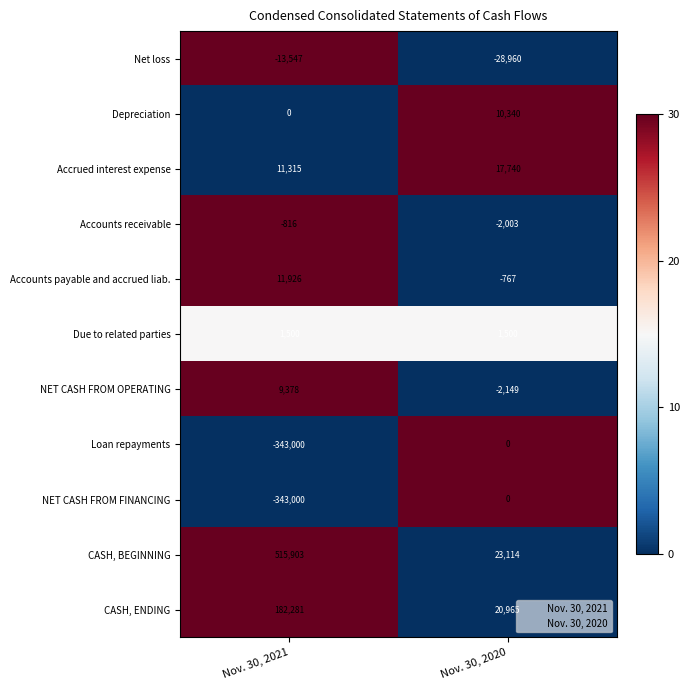

Is it true that Accounts payable and accrued liab. equals 11926 at Nov. 30, 2021?

True